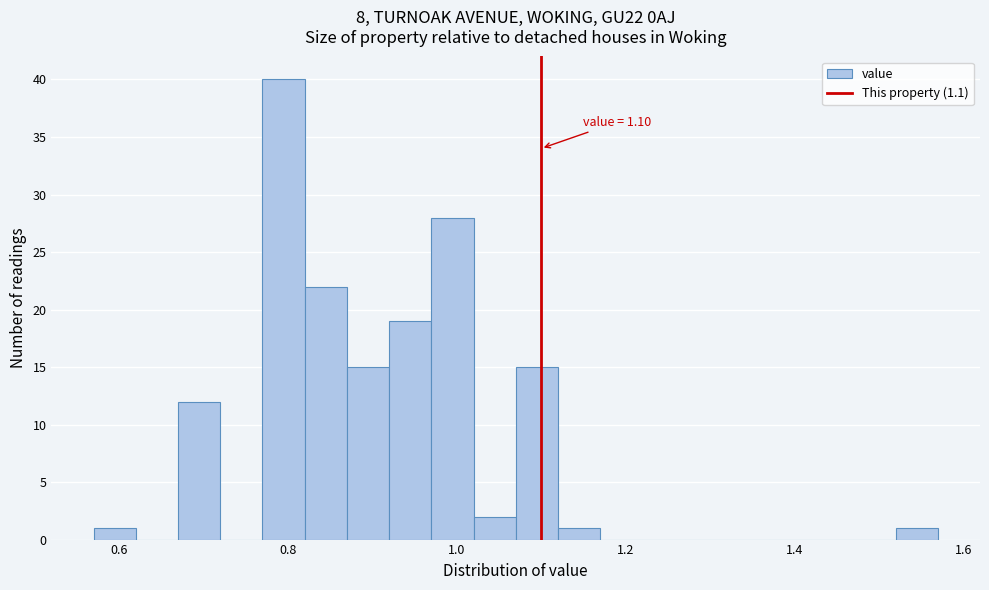

Around what value on the x-axis is the tallest bar? Give the approximate position of its centre, as read against the axis.

0.80